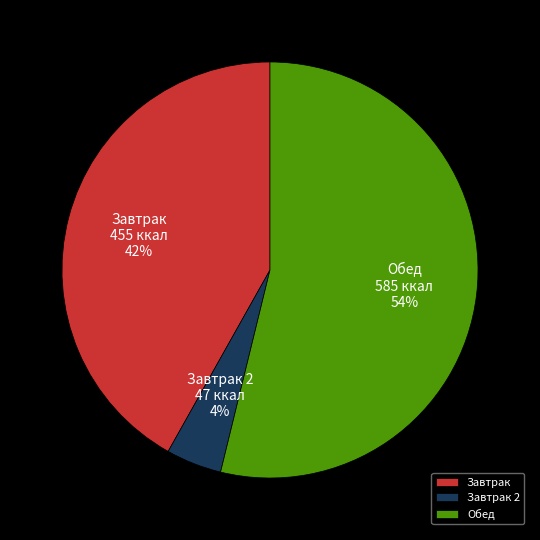

To the nearest percent, what percentage of the pie is Обед?

54%